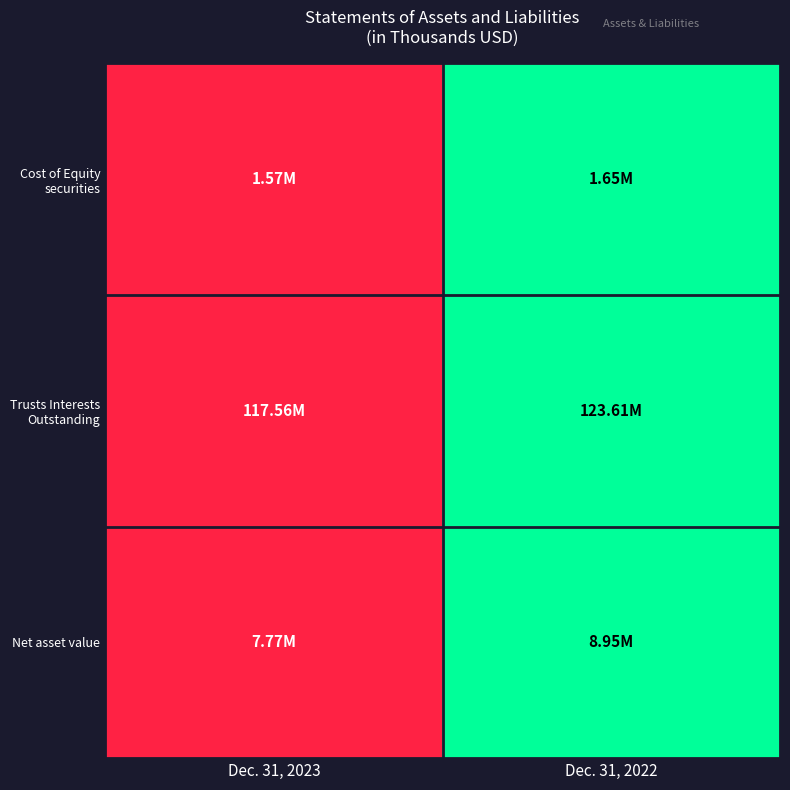

Which series has the largest total across all categories?

Cost of Equity securities